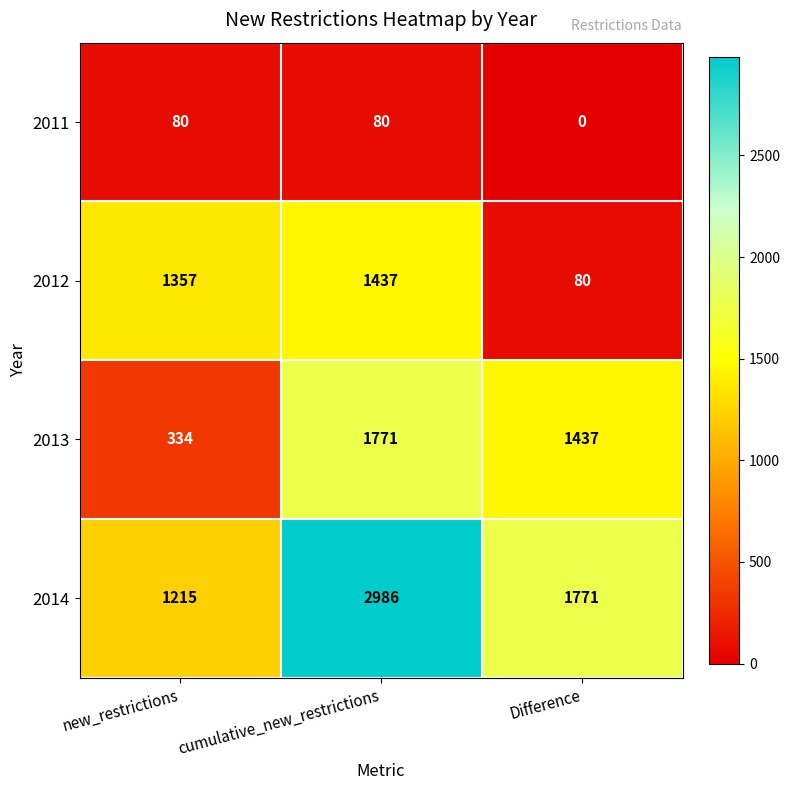

What is the average value of the 2011 series?

53